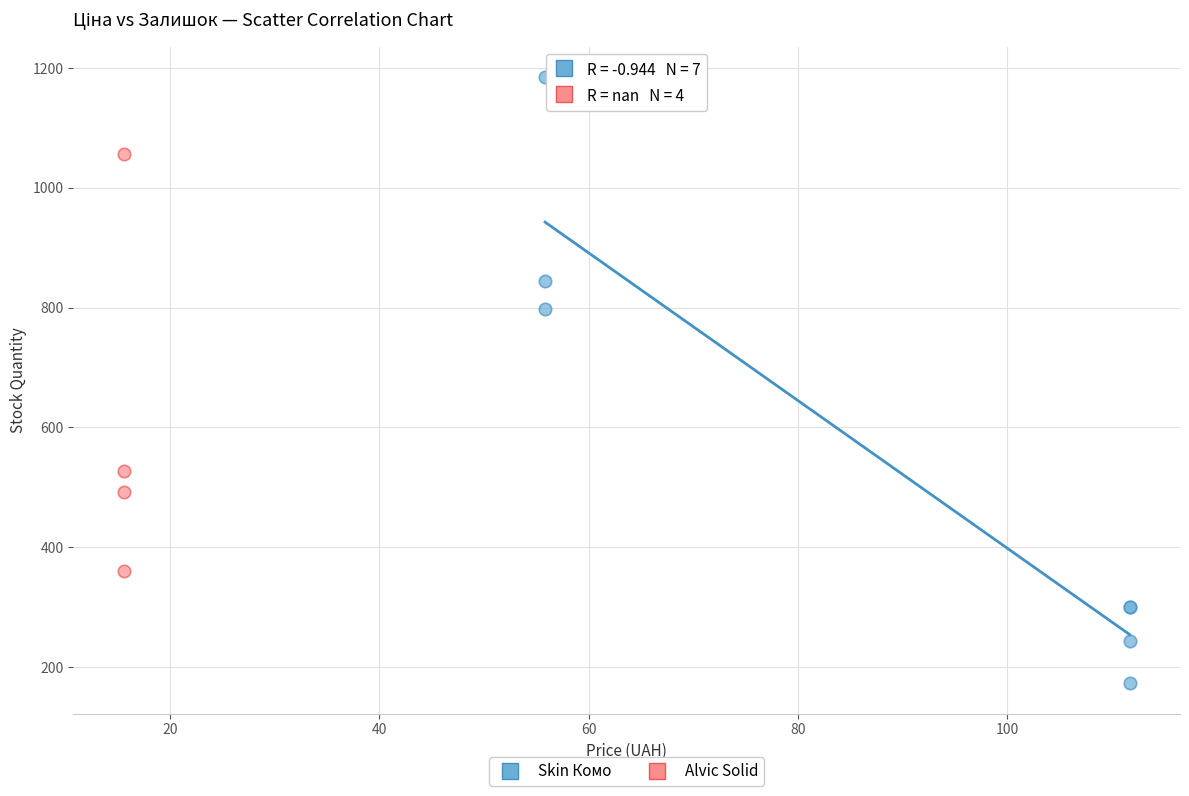

Which series has the largest Y range (max minus min)?

Skin Комо